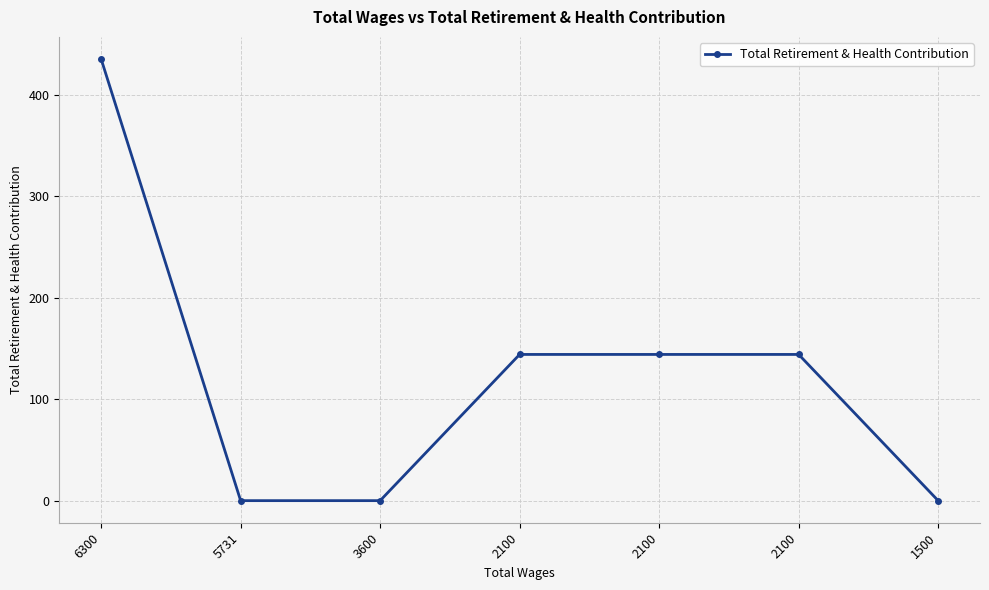

True or false: the data has more than 0 interior local peaks.

False